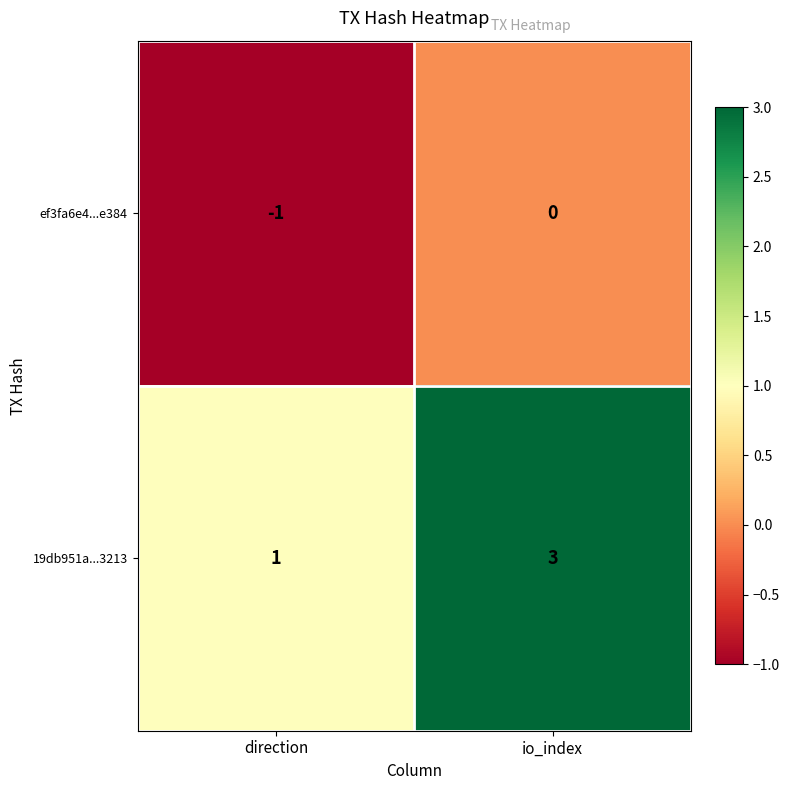

The value of 19db951a...3213 at io_index is 1. True or false?

False